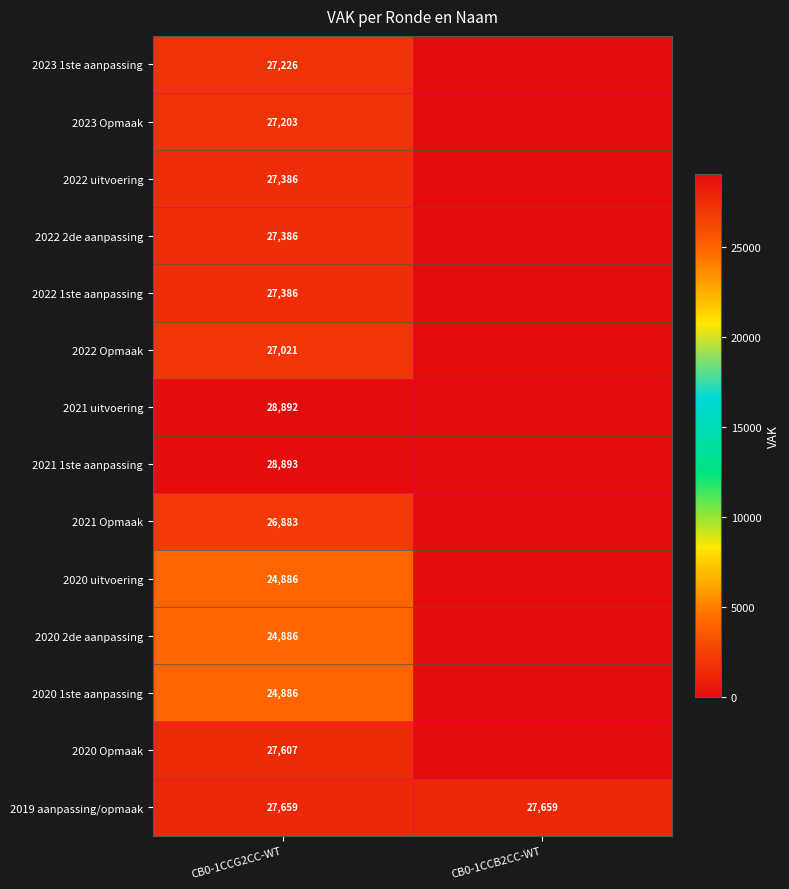

Is the value of 2019 aanpassing/opmaak at CB0-1CCB2CC-WT greater than the value of 2021 1ste aanpassing at CB0-1CCG2CC-WT?

No